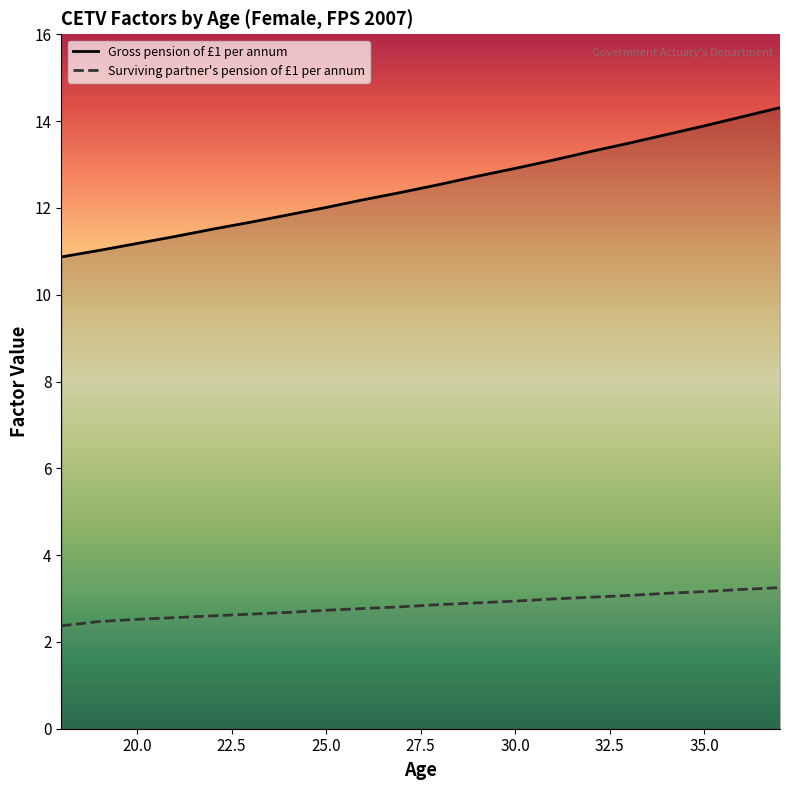

True or false: Surviving partner's pension of £1 per annum and Gross pension of £1 per annum cross at least once.

False